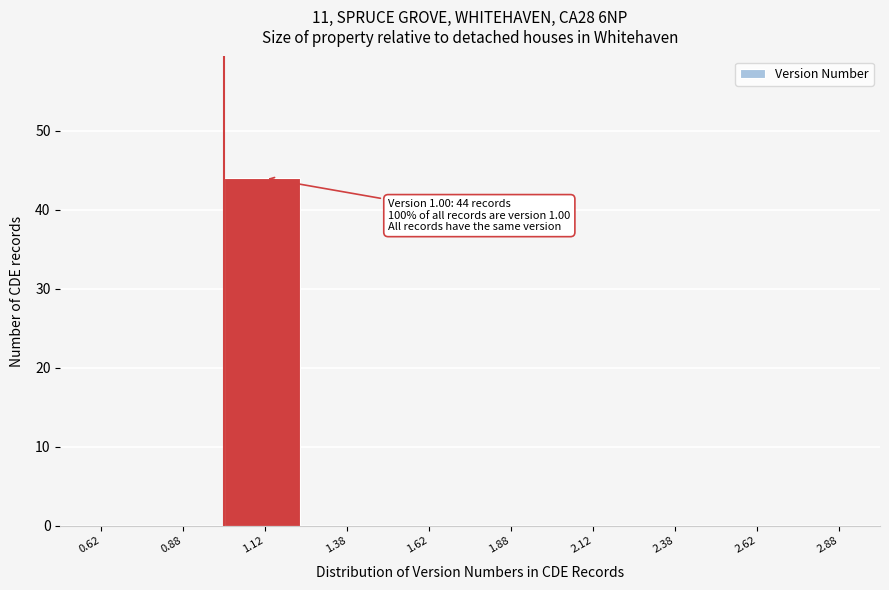

Which range on the x-axis has the tallest bar?

1.00 to 1.25